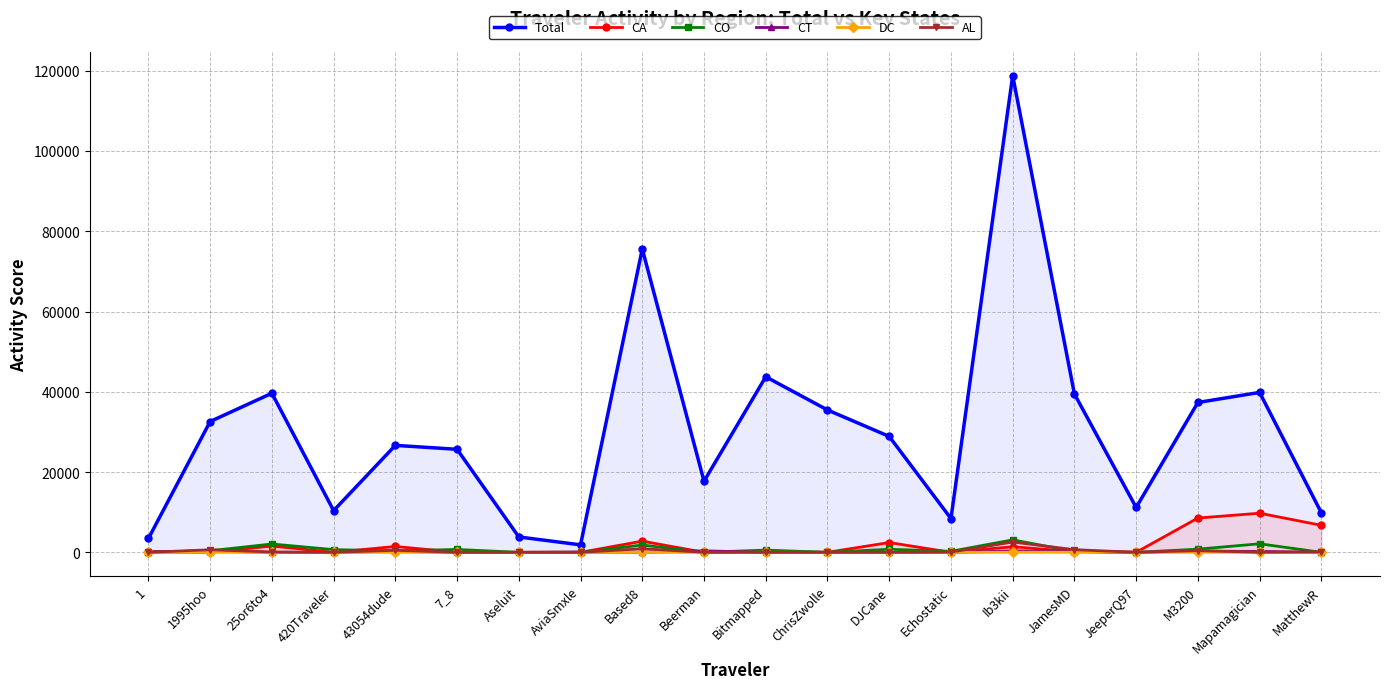

How many intersections are there between CO and DC?

7